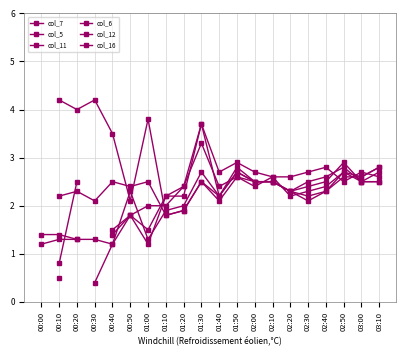

At which label does col_5 first exceed 2?

00:10